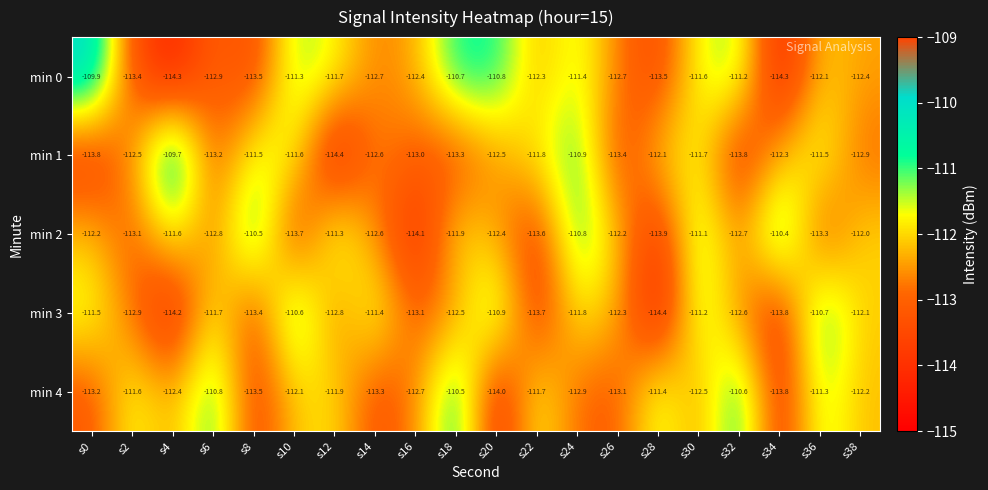

What is the spread (max minus min) of values at s20?

3.2